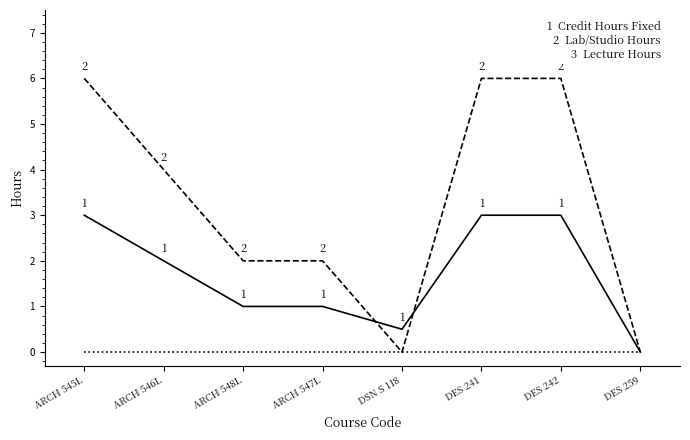

Reading left to right, what are all the values shown in this chart?

Credit Hours Fixed: 3.0	2.0	1.0	1.0	0.5	3.0	3.0	0.0
Lab/Studio Hours: 6.0	4.0	2.0	2.0	0.0	6.0	6.0	0.0
Lecture Hours: 0.0	0.0	0.0	0.0	0.0	0.0	0.0	0.0